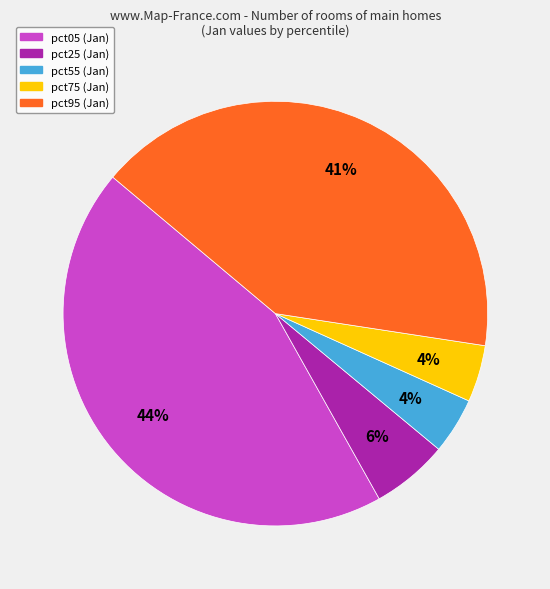

To the nearest percent, what is the difference between the largest and smallest slice percentages?

40%